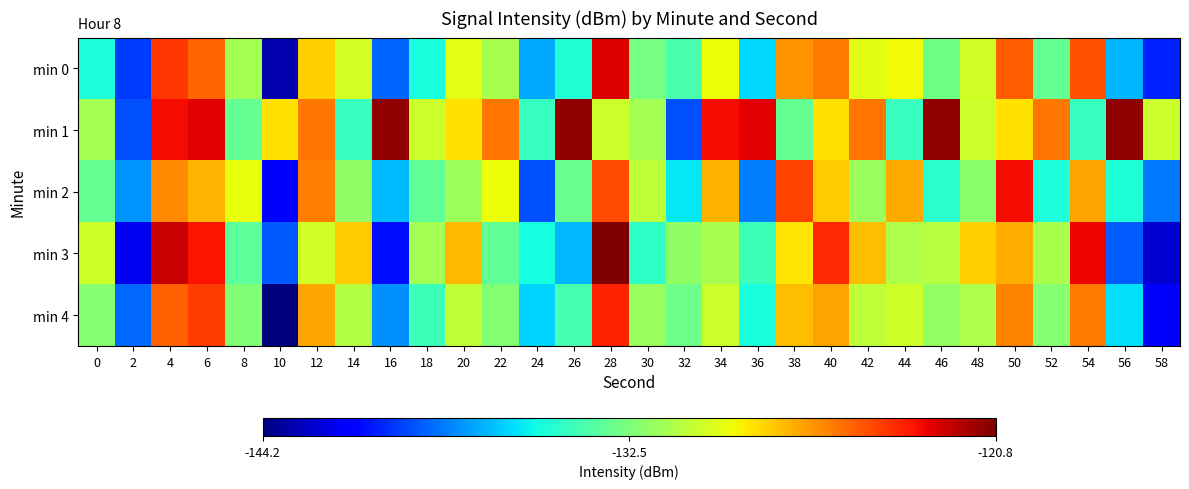

Reading left to right, transcribe all the data shown in this chart.

min 0: 0=-135.2	2=-139.9	4=-124.3	6=-125.4	8=-131.4	10=-143.2	12=-128.1	14=-129.9	16=-138.9	18=-135.3	20=-129.5	22=-131.3	24=-137.4	26=-135.0	28=-122.8	30=-132.6	32=-133.9	34=-129.3	36=-136.3	38=-126.6	40=-126.0	42=-129.6	44=-129.1	46=-132.8	48=-130.1	50=-125.3	52=-133.2	54=-125.0	56=-137.1	58=-140.5
min 1: 0=-131.4	2=-139.4	4=-123.2	6=-122.8	8=-133.2	10=-128.5	12=-125.9	14=-134.5	16=-121.2	18=-130.3	20=-128.5	22=-125.9	24=-134.5	26=-121.2	28=-130.3	30=-131.4	32=-139.4	34=-123.2	36=-122.8	38=-133.2	40=-128.5	42=-125.9	44=-134.5	46=-121.2	48=-130.3	50=-128.5	52=-125.9	54=-134.5	56=-121.2	58=-130.3
min 2: 0=-133.2	2=-137.9	4=-126.3	6=-127.4	8=-129.4	10=-141.2	12=-126.1	14=-131.9	16=-136.9	18=-133.3	20=-131.5	22=-129.3	24=-139.4	26=-133.0	28=-124.8	30=-130.6	32=-135.9	34=-127.3	36=-138.3	38=-124.6	40=-128.0	42=-131.6	44=-127.1	46=-134.8	48=-132.1	50=-123.3	52=-135.2	54=-127.0	56=-135.1	58=-138.5
min 3: 0=-130.2	2=-141.9	4=-122.3	6=-123.4	8=-133.4	10=-139.2	12=-130.1	14=-127.9	16=-140.9	18=-131.3	20=-127.5	22=-133.3	24=-135.4	26=-137.0	28=-120.8	30=-134.6	32=-131.9	34=-131.3	36=-134.3	38=-128.6	40=-124.0	42=-127.6	44=-131.1	46=-130.8	48=-128.1	50=-127.3	52=-131.2	54=-123.0	56=-139.1	58=-142.5
min 4: 0=-132.2	2=-138.9	4=-125.3	6=-124.4	8=-132.4	10=-144.2	12=-127.1	14=-130.9	16=-137.9	18=-134.3	20=-130.5	22=-132.3	24=-136.4	26=-134.0	28=-123.8	30=-131.6	32=-132.9	34=-130.3	36=-135.3	38=-127.6	40=-127.0	42=-130.6	44=-130.1	46=-131.8	48=-131.1	50=-126.3	52=-132.2	54=-126.0	56=-136.1	58=-141.5